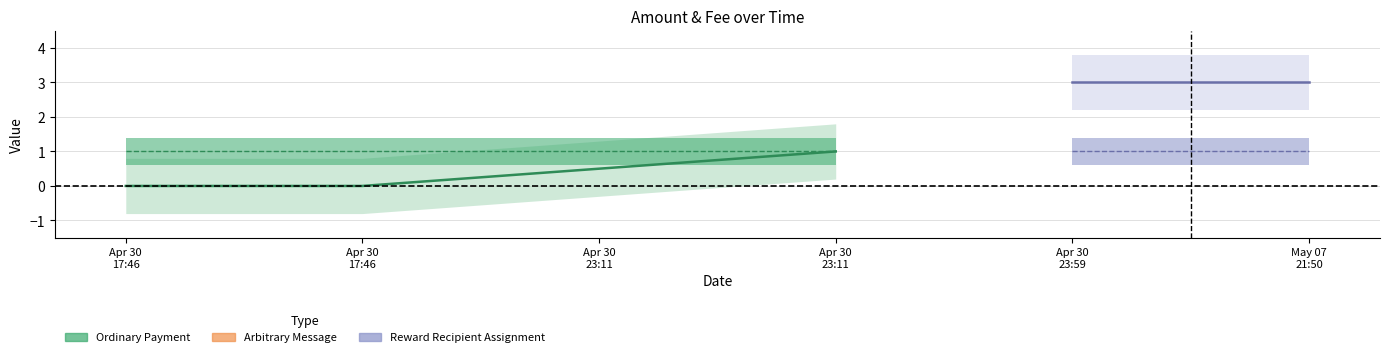

Which category has the lowest value in the Amount (Ordinary Payment) series?

Apr 30
17:46